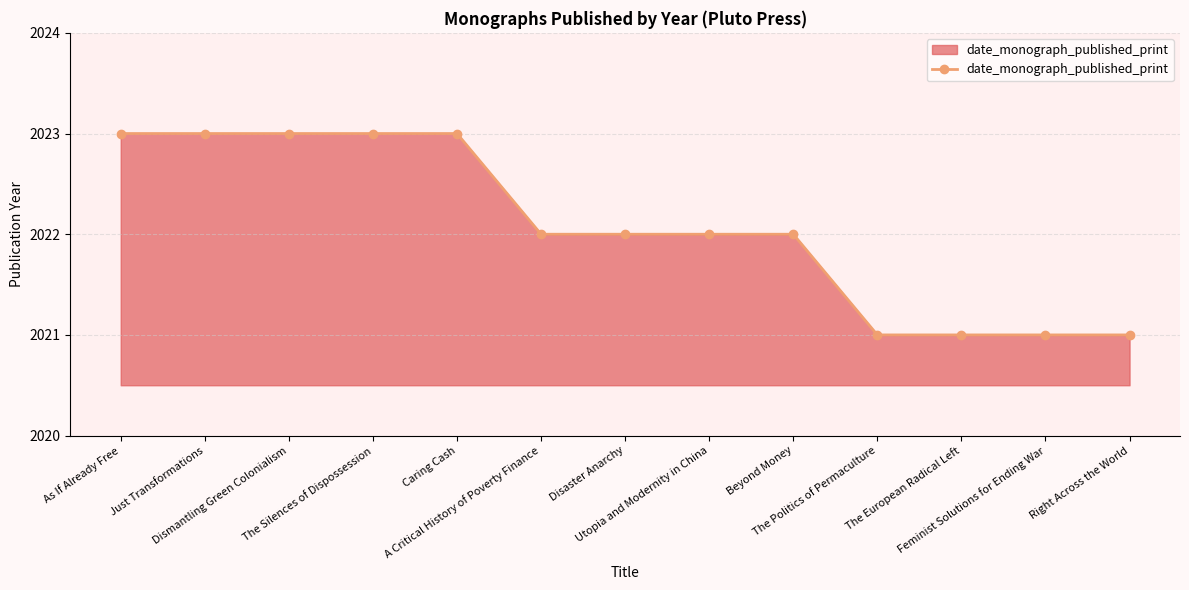

What is the label of the 8th point from the right?

A Critical History of Poverty Finance